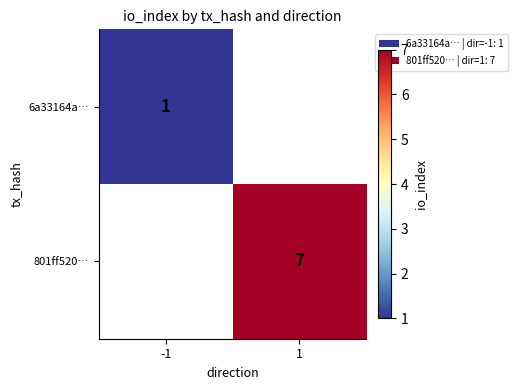

How many series are shown in this chart?

2